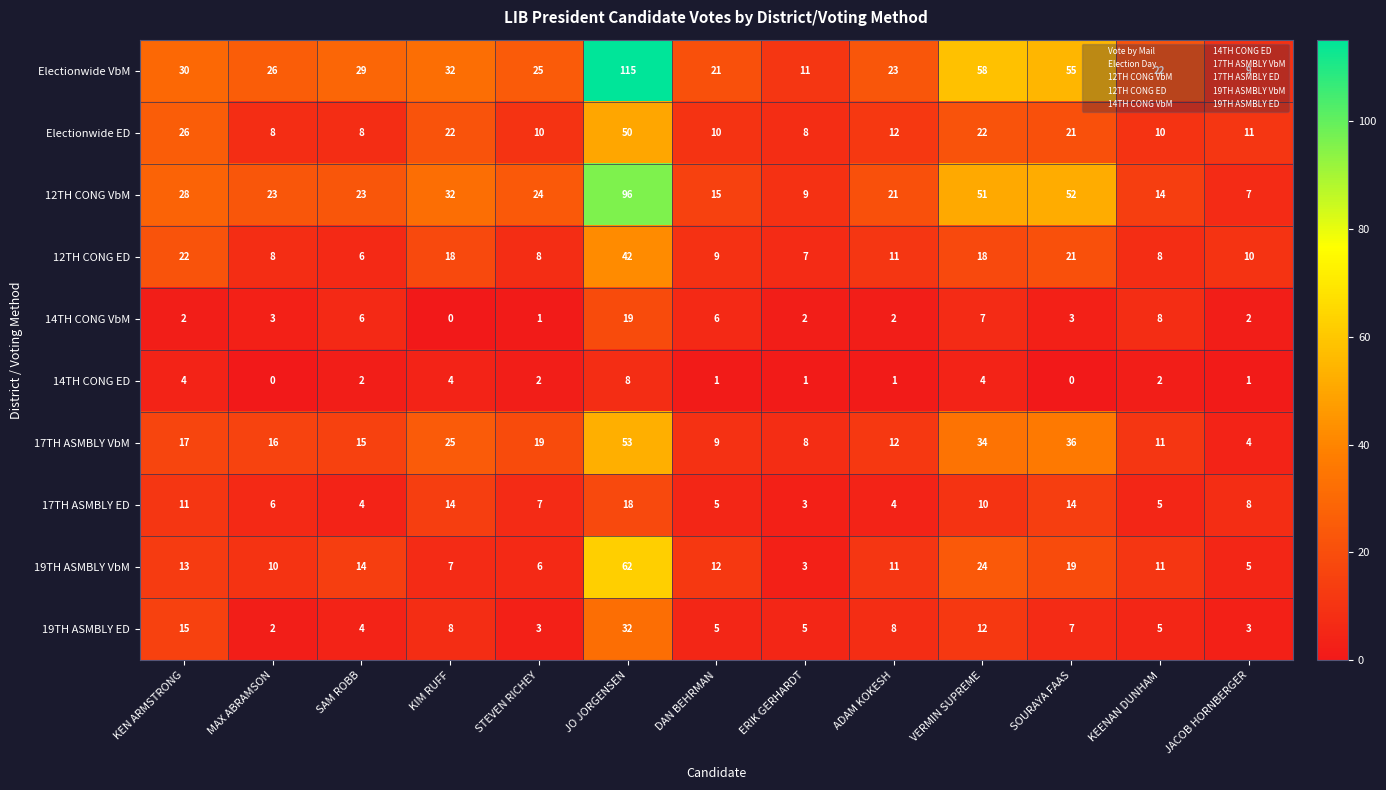

What is the sum of all Electionwide ED values?

218